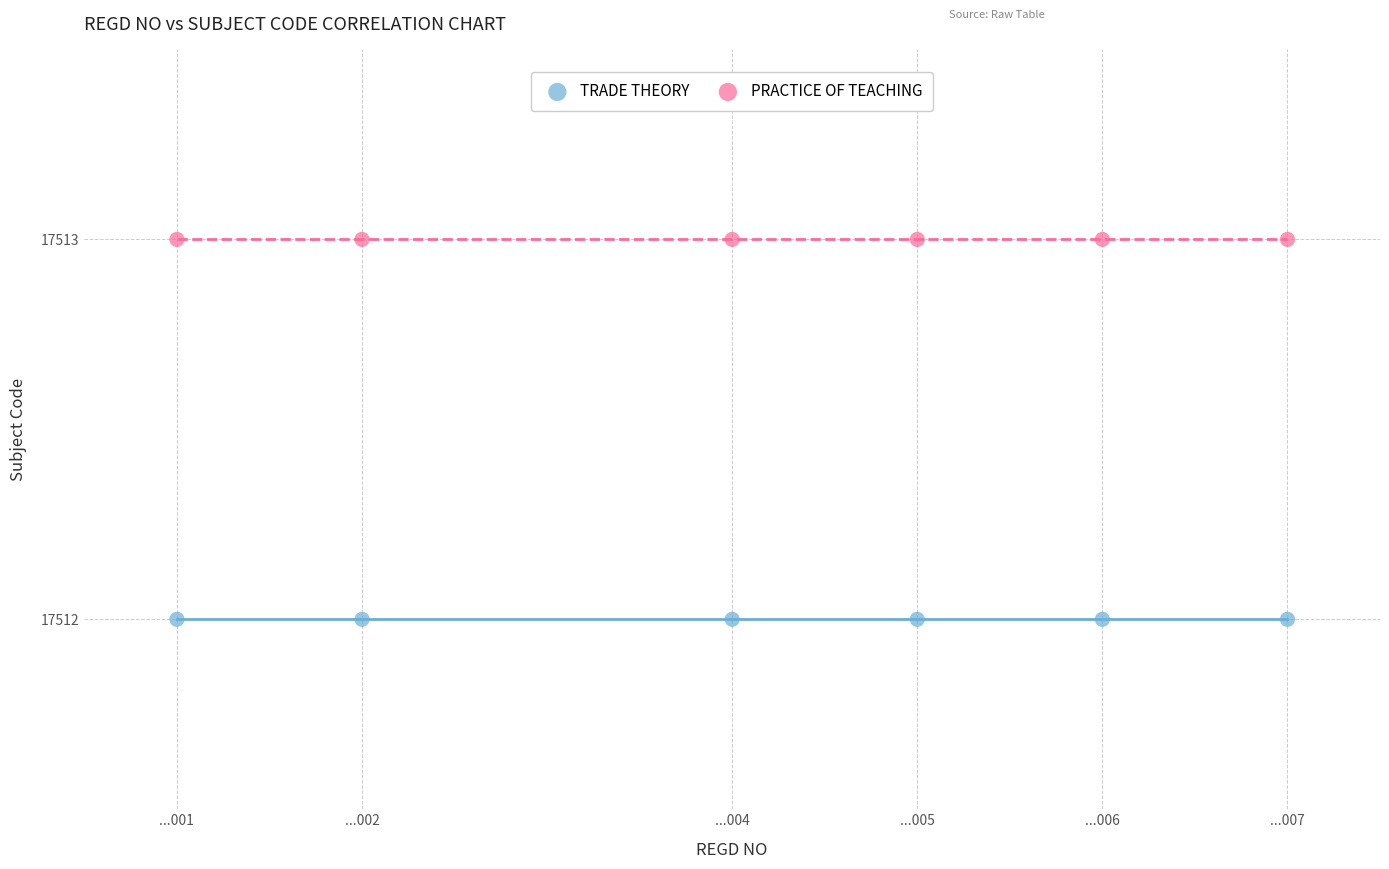

Which series contains the highest Y value?

PRACTICE OF TEACHING